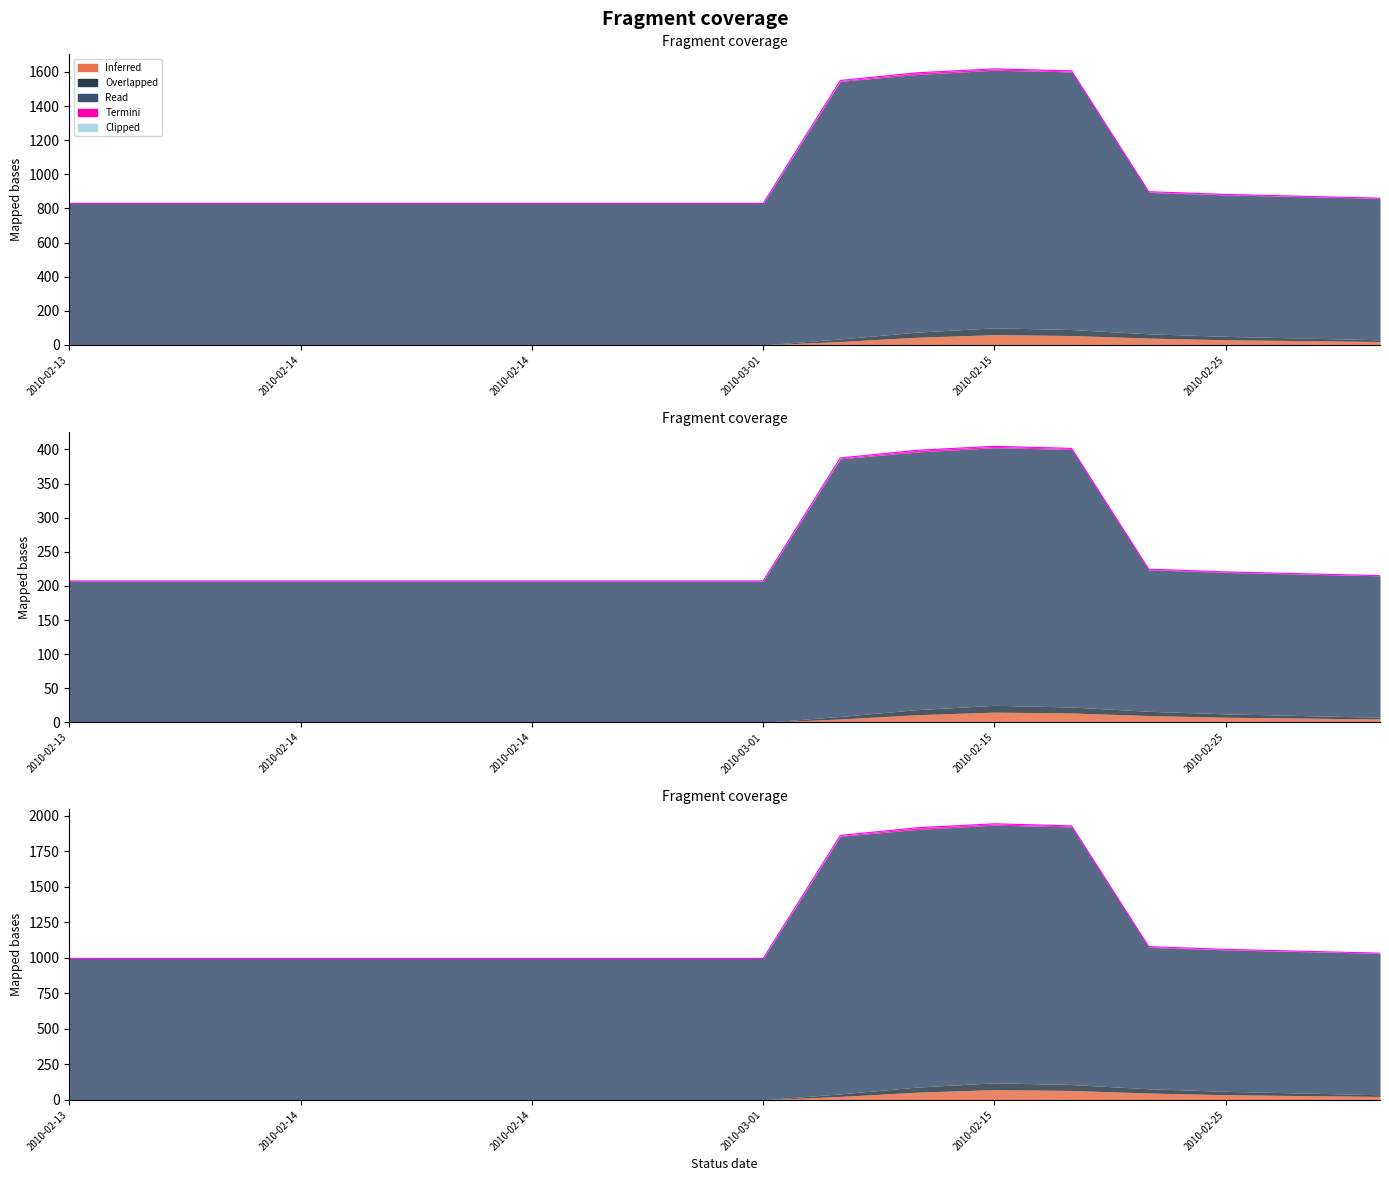

True or false: Read has a value of 1125 at 2010-02-14.

False